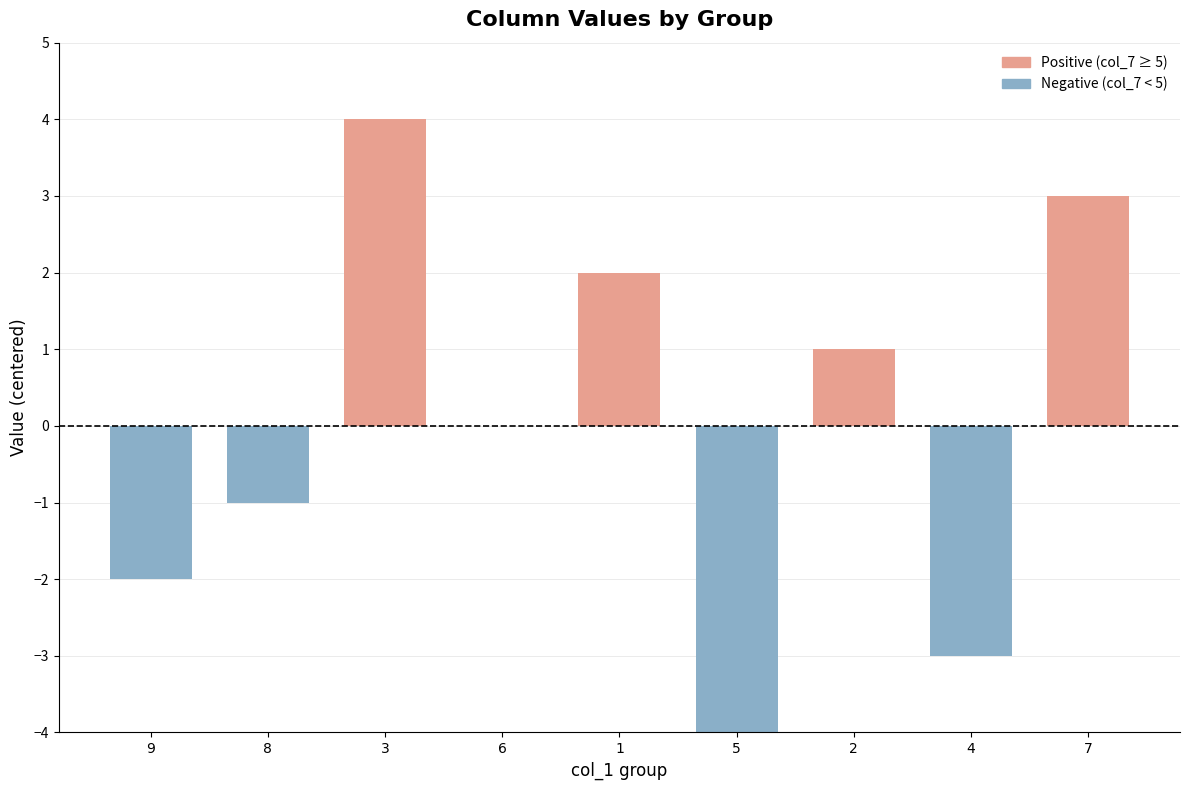

At which label does the data first exceed 0?

3